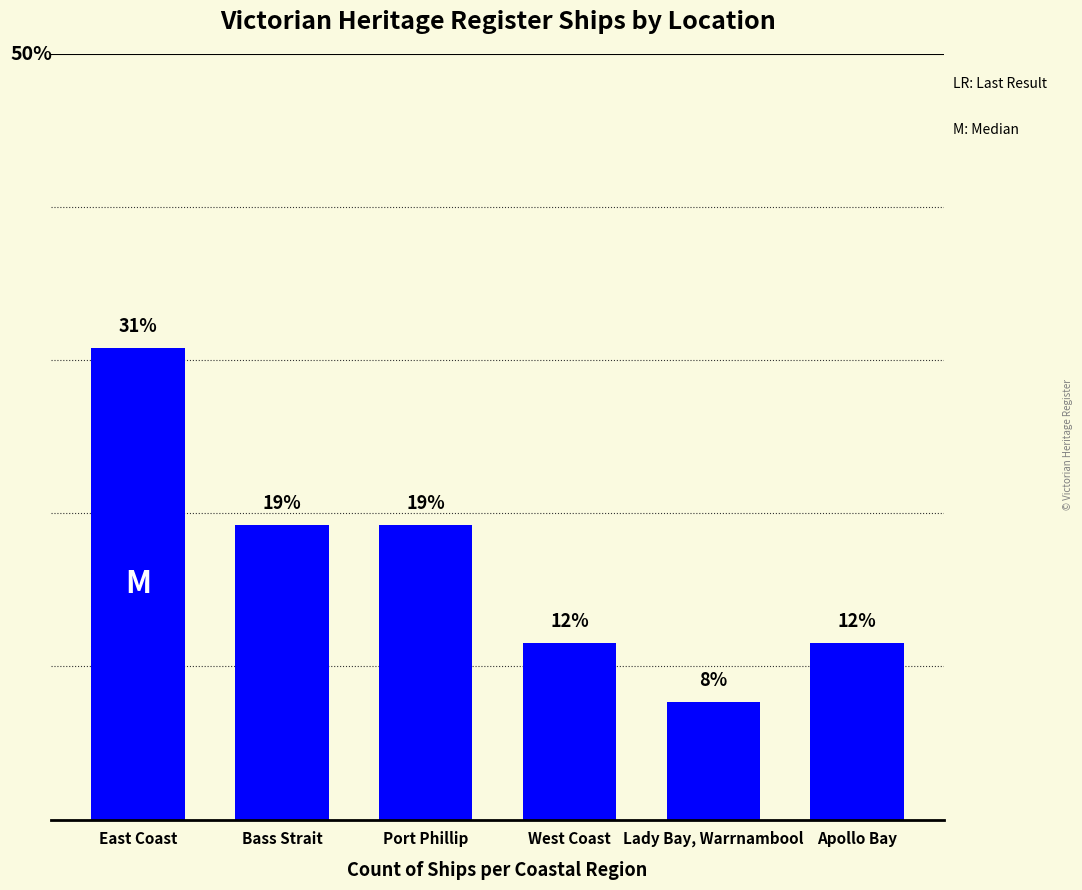

The chart shows a value of 11.5 at Apollo Bay. True or false?

True